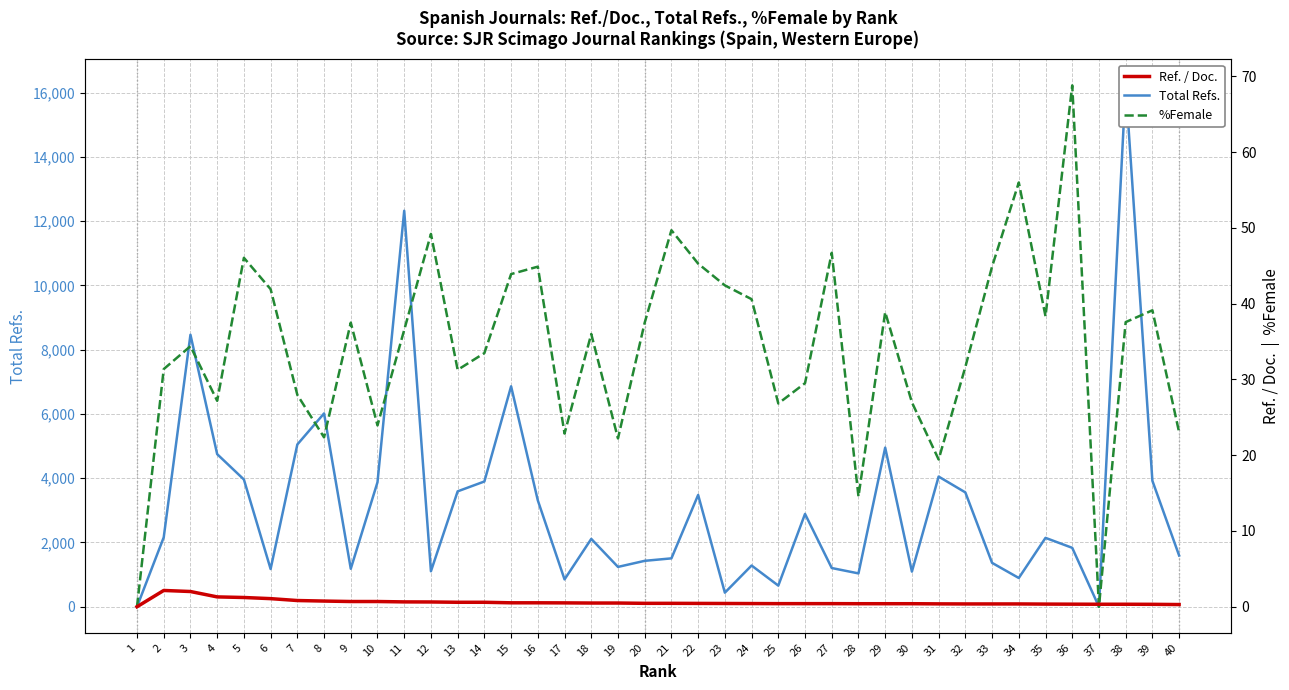

Reading right to left, transcribe all the data shown in this chart.

Total Refs.: 1594.0	3920.0	16229.0	0.0	1834.0	2144.0	895.0	1366.0	3559.0	4052.0	1094.0	4953.0	1038.0	1205.0	2889.0	658.0	1283.0	438.0	3480.0	1506.0	1429.0	1240.0	2112.0	851.0	3310.0	6861.0	3899.0	3592.0	1105.0	12326.0	3876.0	1182.0	6018.0	5051.0	1175.0	3961.0	4750.0	8467.0	2160.0	0.0
Ref. / Doc.: 0.3	0.3	0.3	0.3	0.3	0.3	0.4	0.4	0.4	0.4	0.4	0.4	0.4	0.4	0.4	0.4	0.4	0.4	0.4	0.5	0.5	0.5	0.5	0.5	0.5	0.5	0.6	0.6	0.6	0.6	0.7	0.7	0.8	0.8	1.1	1.2	1.3	2.0	2.1	0.0
%Female: 23.0	39.1	37.6	0.0	68.8	38.3	56.0	44.9	31.6	19.4	27.0	38.9	14.6	46.7	29.5	26.8	40.6	42.4	45.3	49.7	37.5	22.2	36.0	22.9	44.9	43.9	33.5	31.3	49.2	36.5	23.9	37.5	22.4	28.0	41.9	46.1	27.2	34.4	31.4	0.0